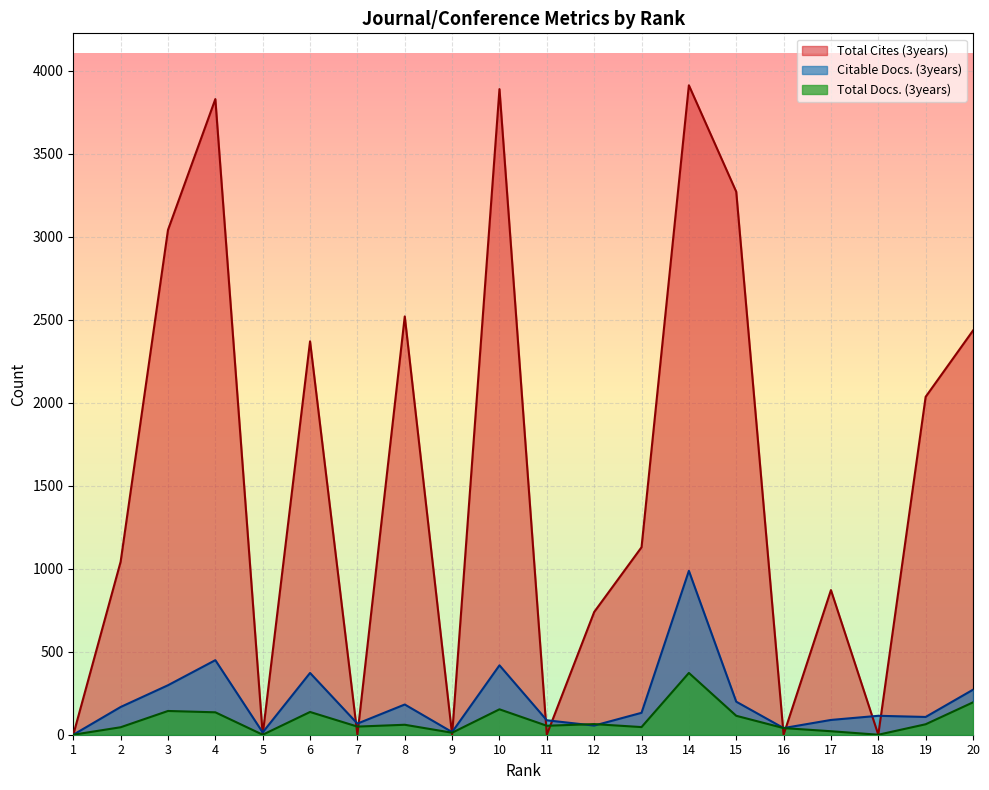

What is the sum of the Citable Docs. (3years) values at 11 and 14?

1074